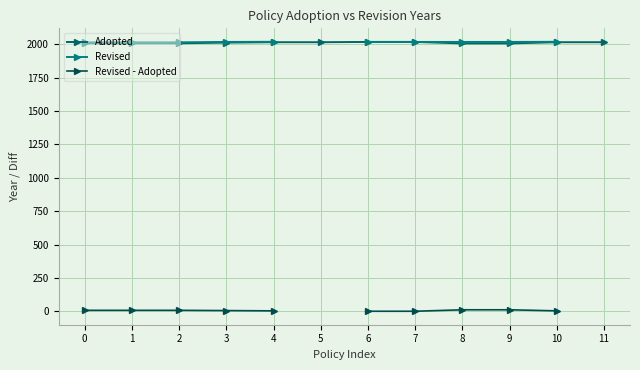

Where is Revised nearest to the value 2017?

3